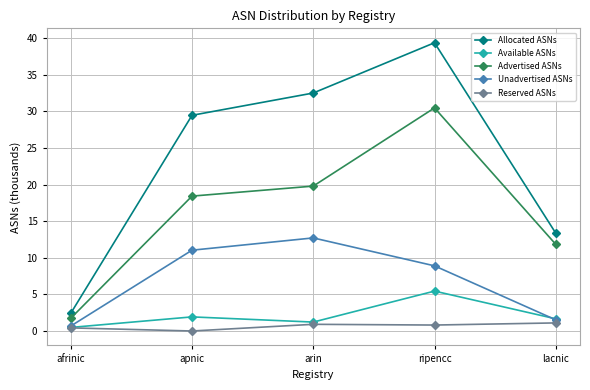

True or false: Advertised ASNs and Available ASNs intersect in this chart.

False